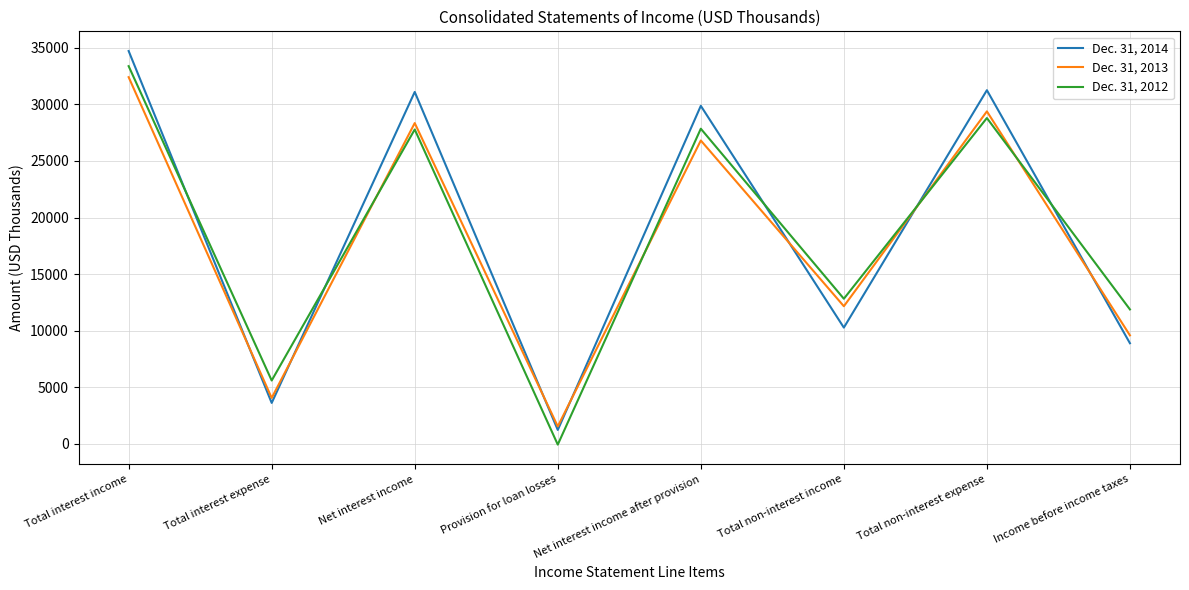

What value does the Dec. 31, 2012 series have at Total interest expense, to the nearest 100?

5600